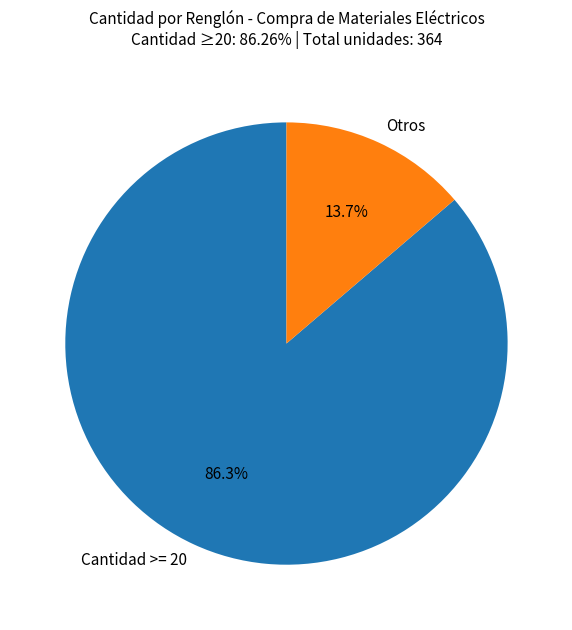

What is the largest slice in the pie chart?

Cantidad >= 20